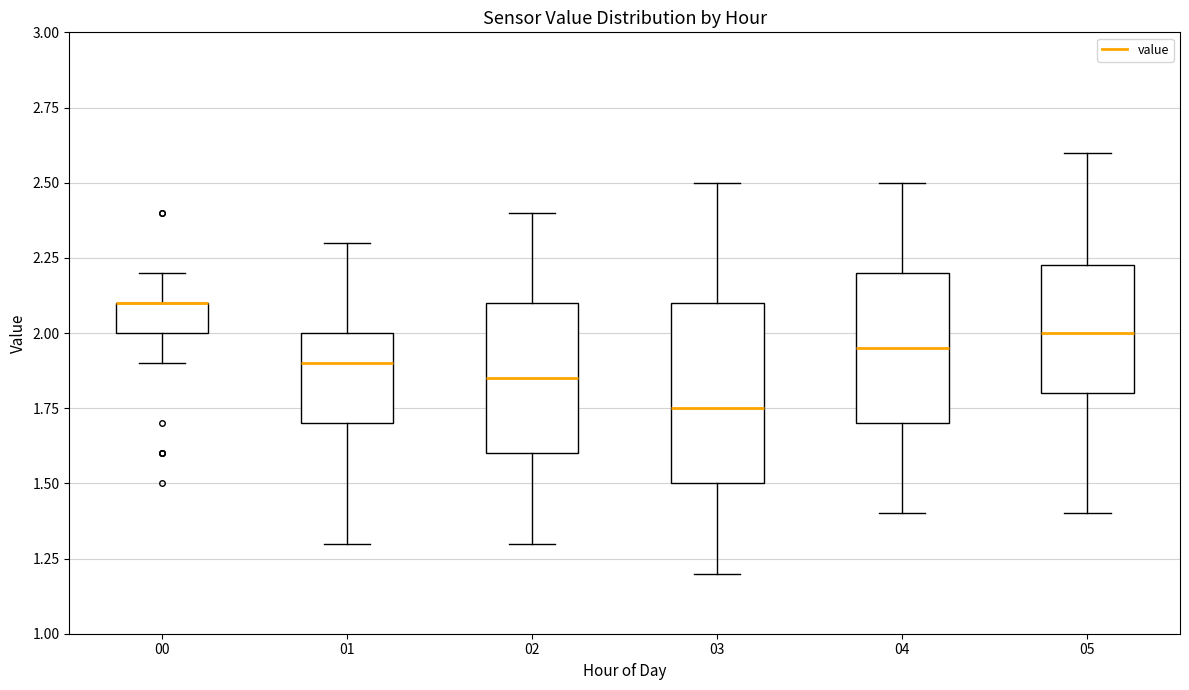

Which box is the tallest, from its lower edge to its upper edge?

03